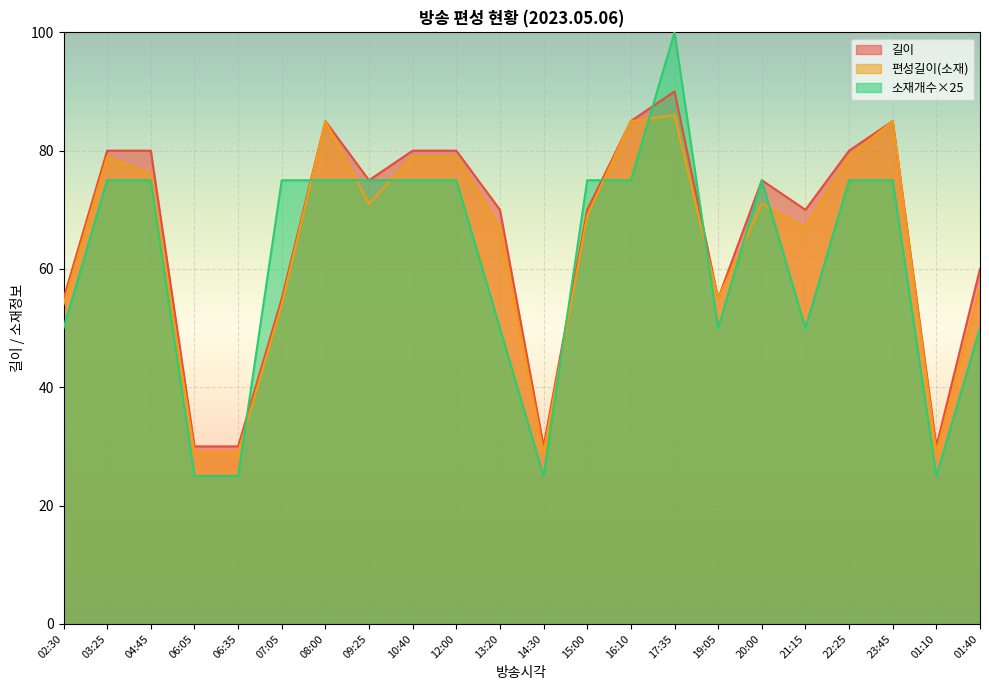

Rank the series at 06:35 from highest to lowest value.

길이, 편성길이(소재), 소재개수×25